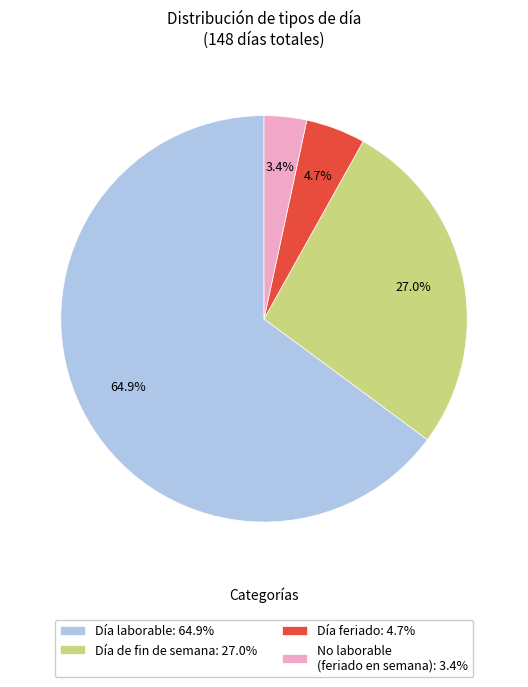

What is the smallest slice in the pie chart?

No laborable (feriado en semana): 3.4%